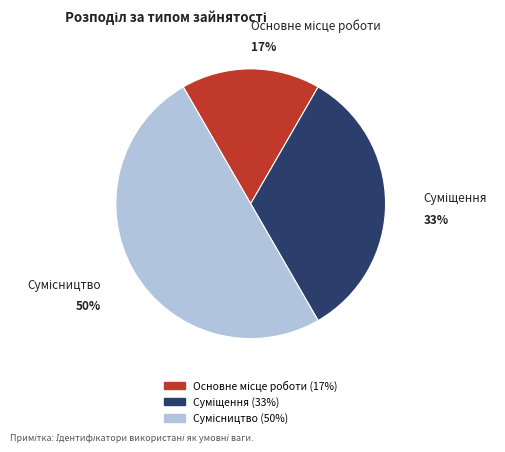

To the nearest percent, what is the difference between the largest and smallest slice percentages?

33%